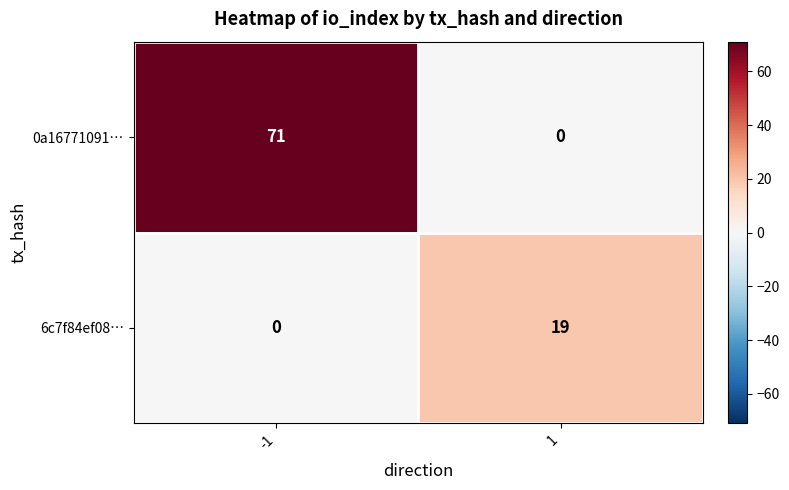

List the series in order of their peak value, lowest first.

6c7f84ef08…, 0a16771091…